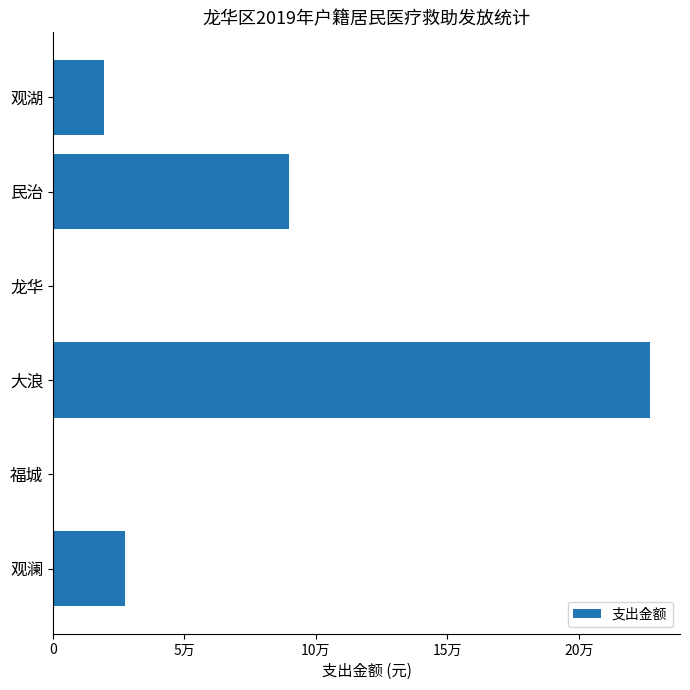

Does the chart contain stacked bars?

No